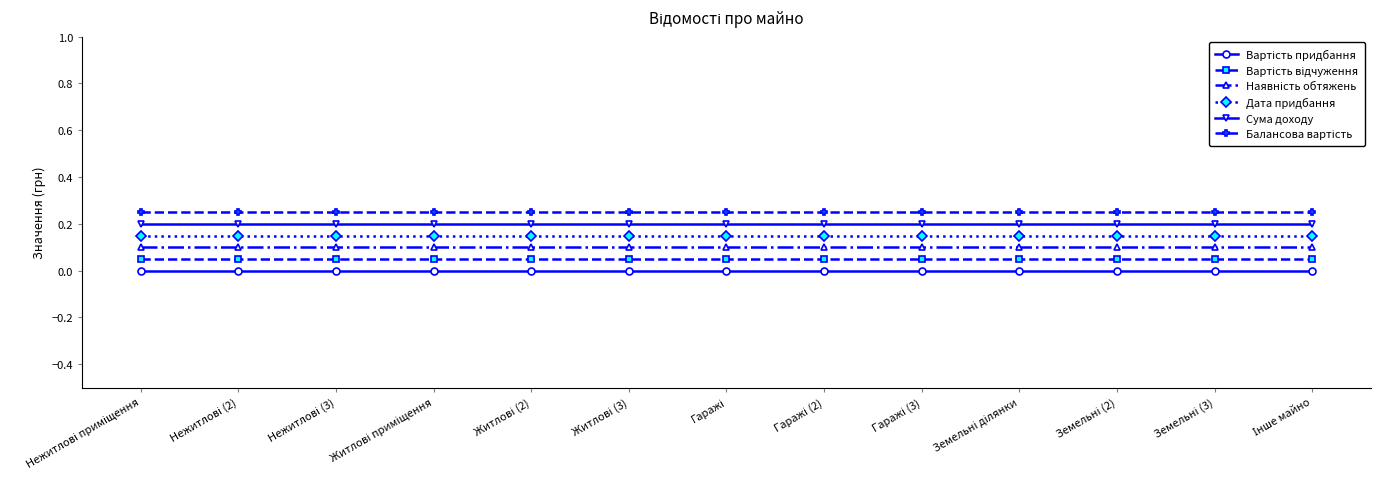

At which category is the sum across all series the highest?

Нежитлові приміщення